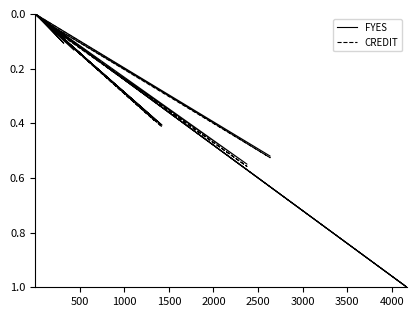

What is the average value of the CREDIT series?

0.2